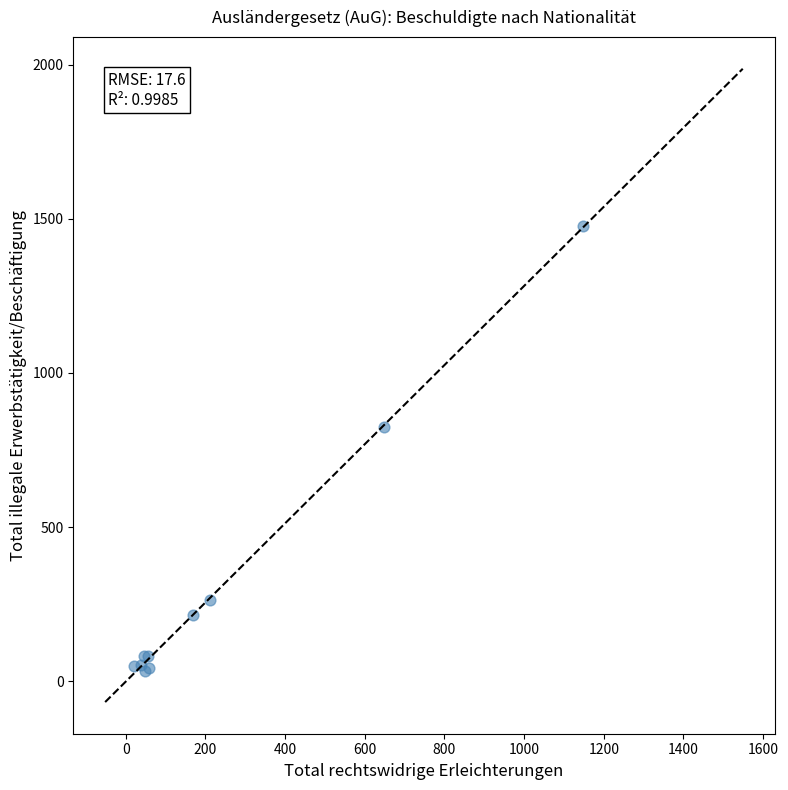

What Y value in the scatter plot is closest to 755?

826